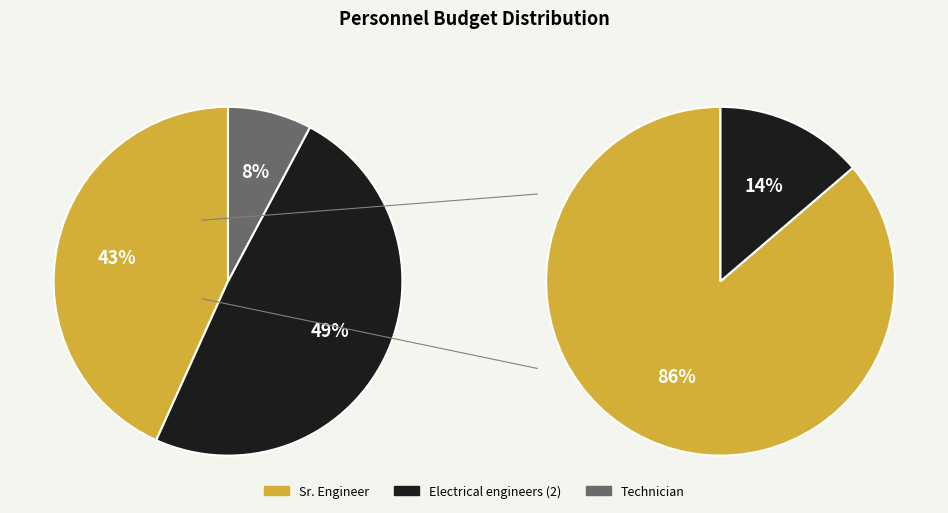

What is the total percentage of Technician and Sr. Engineer?

51.0%